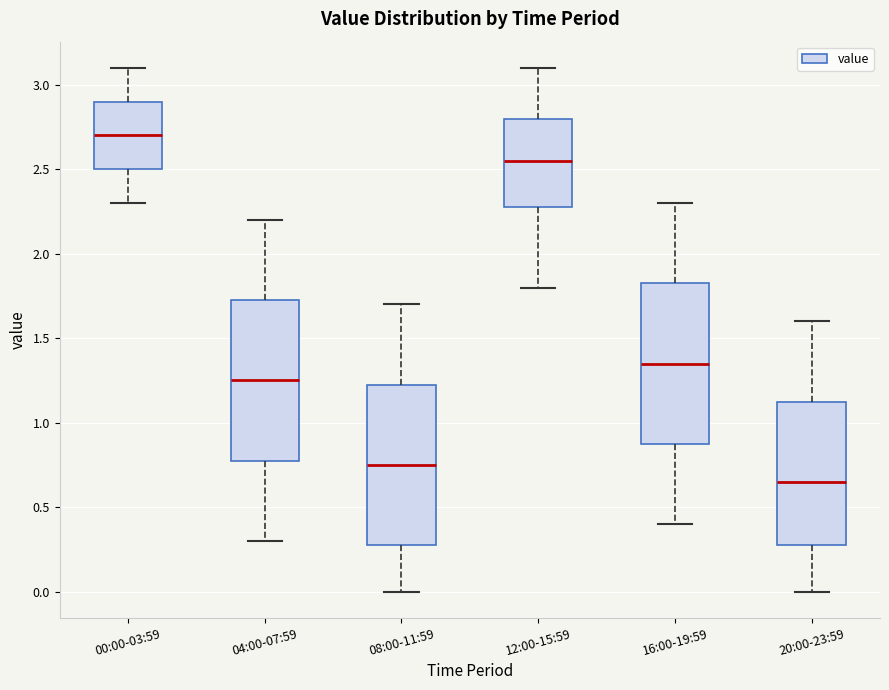

Which box's median line is the lowest?

20:00-23:59